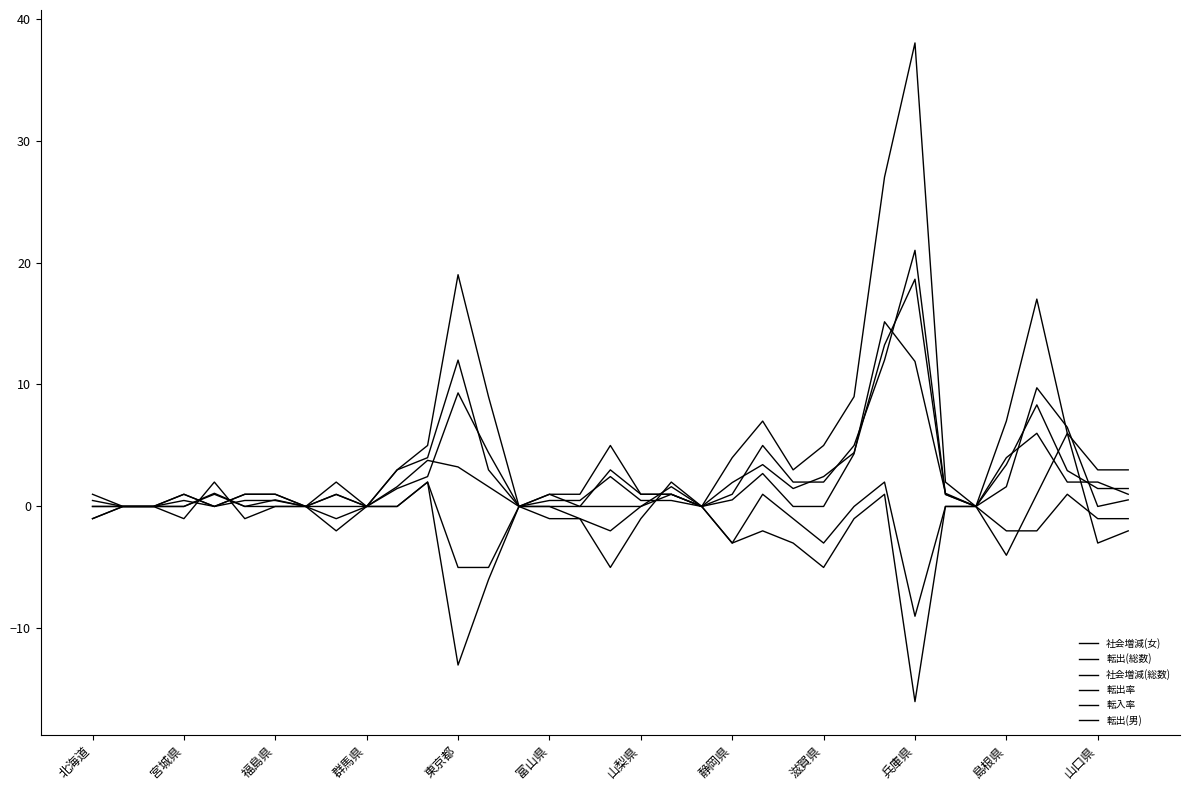

Is this an area chart (filled region under the line)?

No